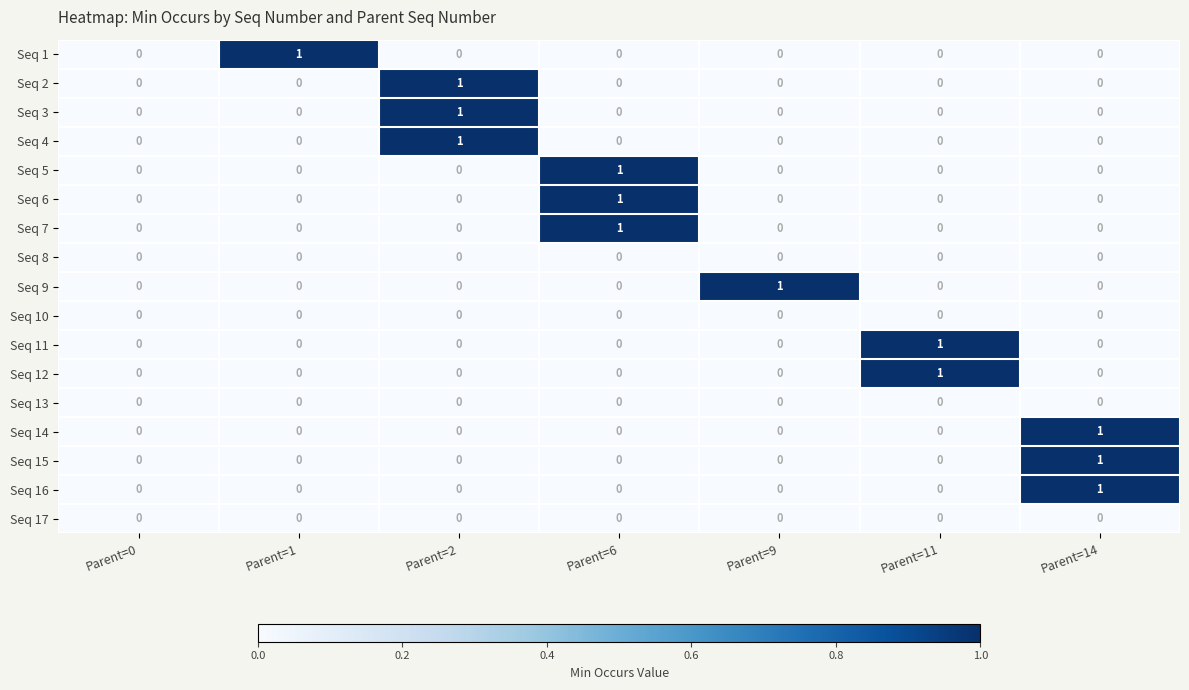

True or false: Seq 11 has a value of 0 at Parent=11.

False